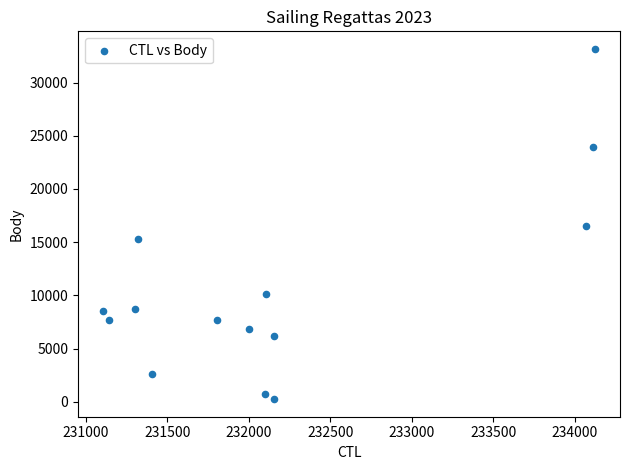

What is the range of Y values (max minus min)?

32910